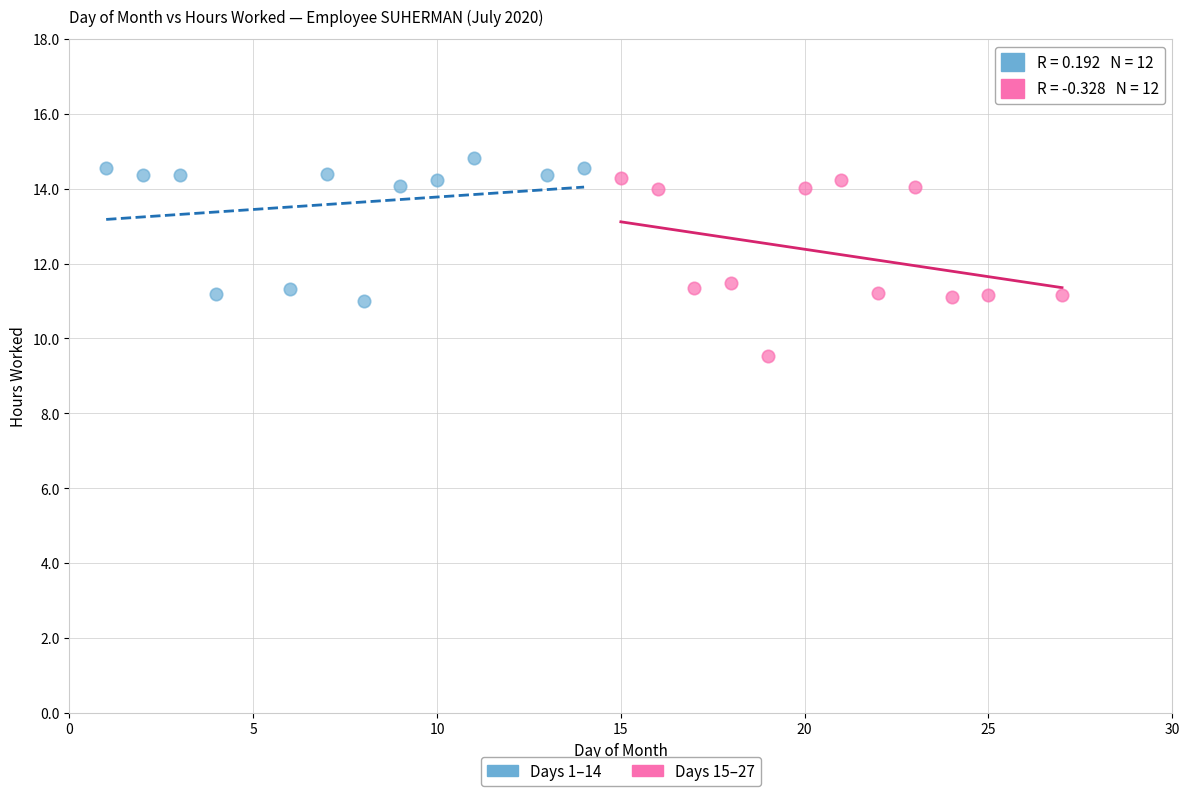

Which series reaches the minimum Y coordinate?

Days 15–27